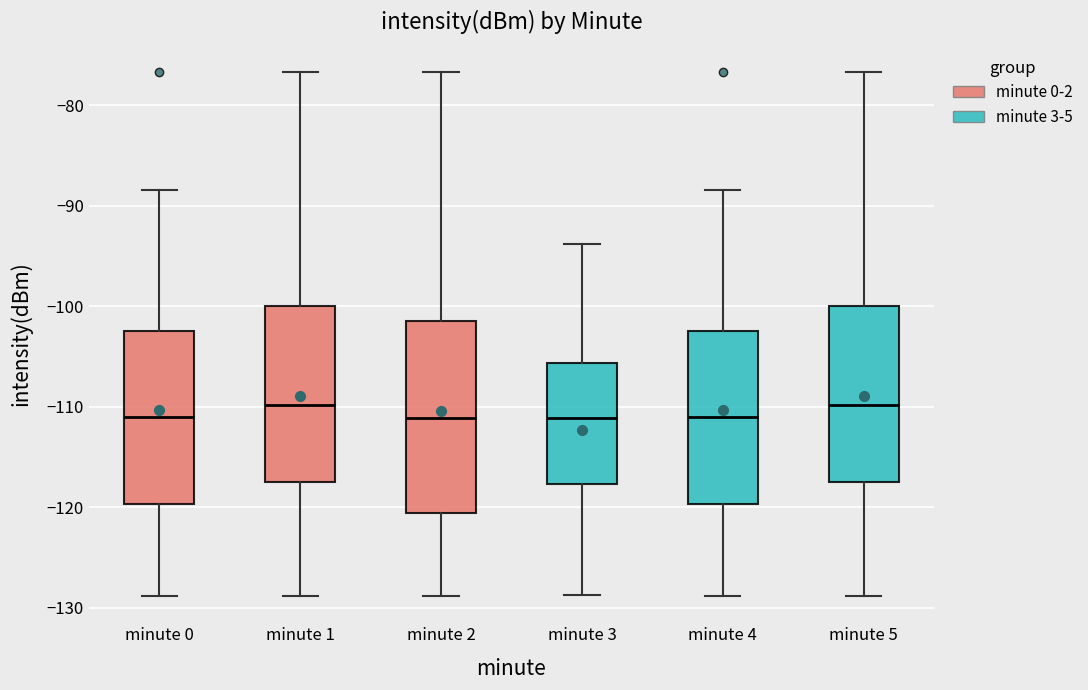

Reading left to right, read every box against the y-axis: the position of its median line, the range the box covers, and the ends of its whiskers. The values are not printed on the chart, so give them approximately, as read against the axis.

minute 0: median -111, box -120 to -102, whiskers -129 to -88
minute 1: median -110, box -117 to -100, whiskers -129 to -77
minute 2: median -111, box -121 to -101, whiskers -129 to -77
minute 3: median -111, box -118 to -106, whiskers -129 to -94
minute 4: median -111, box -120 to -102, whiskers -129 to -88
minute 5: median -110, box -117 to -100, whiskers -129 to -77